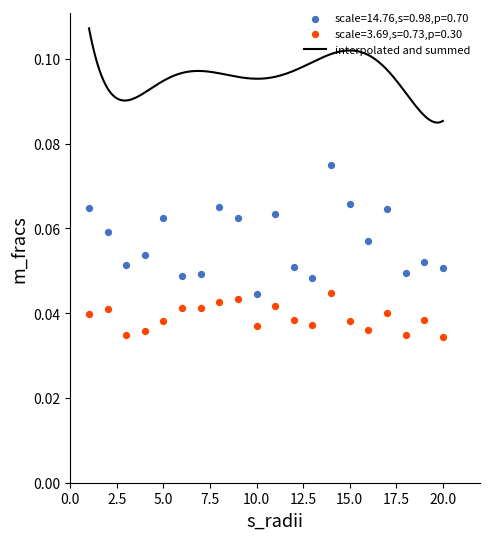

Which series contains the lowest Y value?

P2